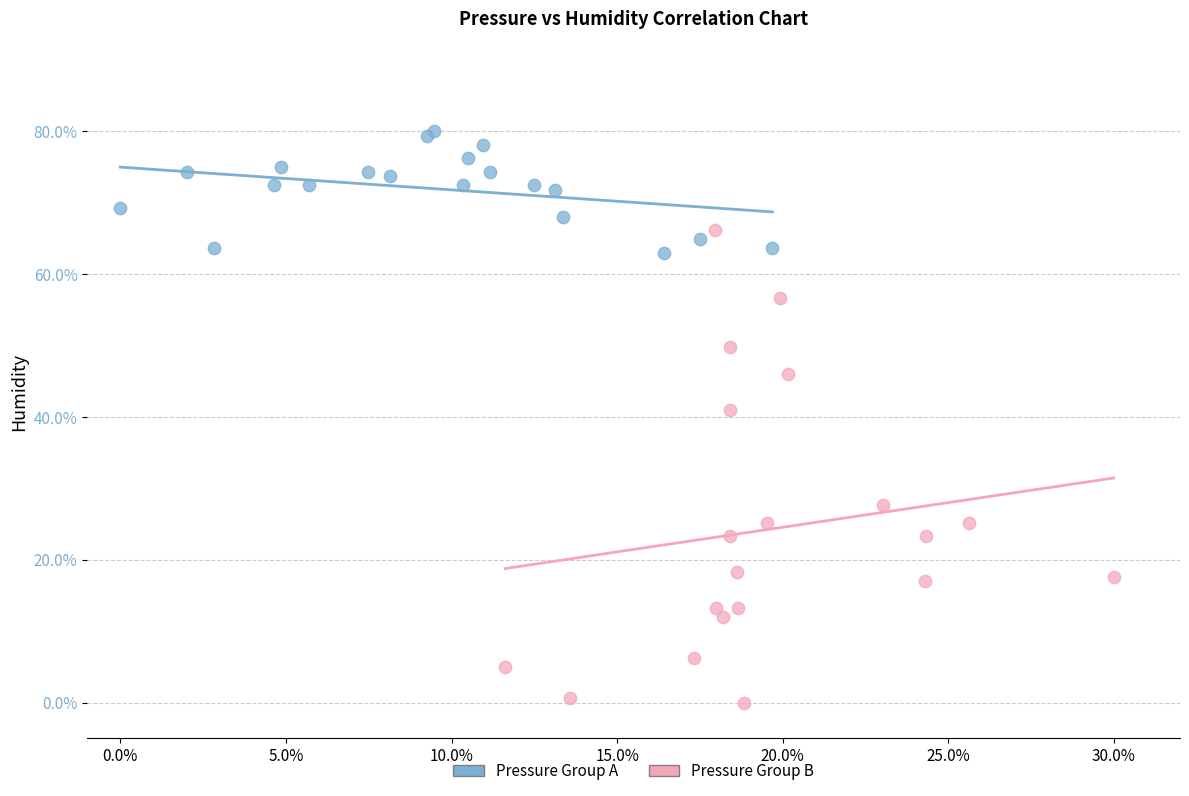

What are all the series names shown in the legend?

Pressure Group A, Pressure Group B